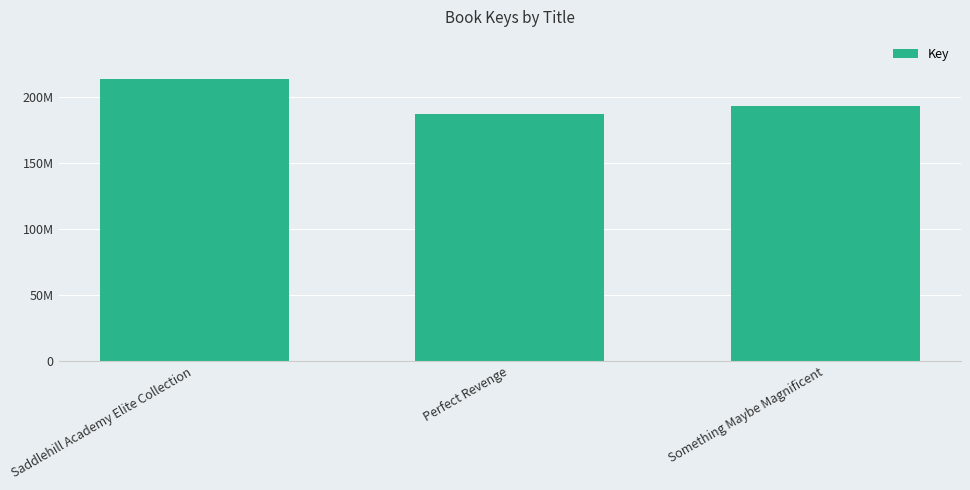

What position from the left is Perfect Revenge?

2